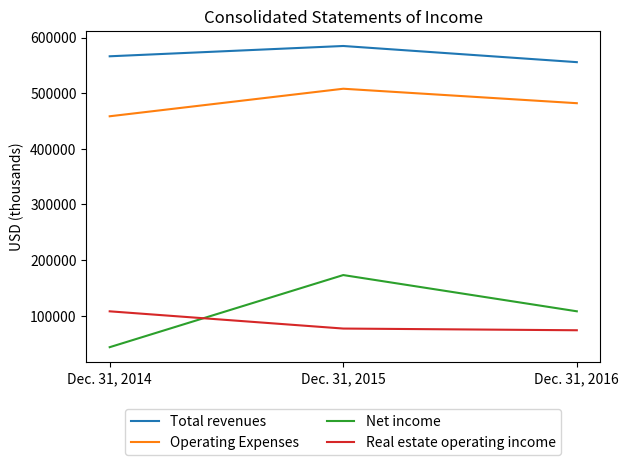

What are all the series names shown in the legend?

Total revenues, Operating Expenses, Net income, Real estate operating income